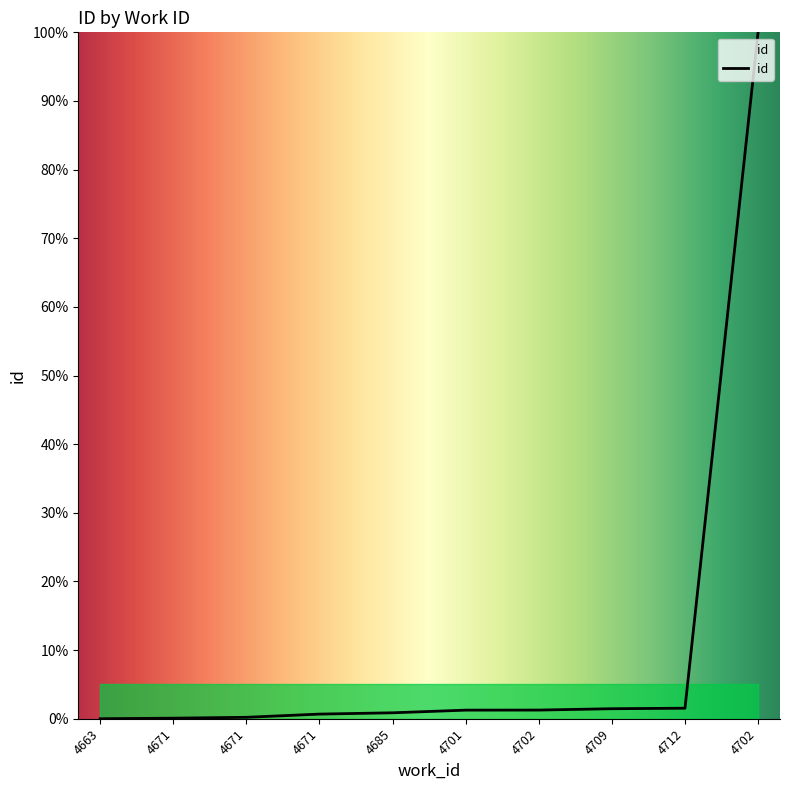

What is the label of the 1st point from the right?

4702